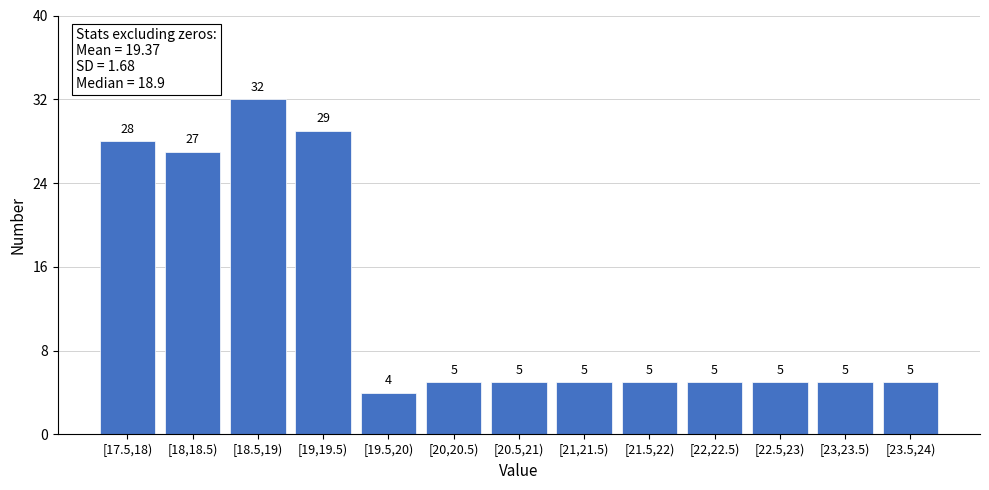

Reading left to right, what are all the values shown in this chart?

[17.5,18)=28	[18,18.5)=27	[18.5,19)=32	[19,19.5)=29	[19.5,20)=4	[20,20.5)=5	[20.5,21)=5	[21,21.5)=5	[21.5,22)=5	[22,22.5)=5	[22.5,23)=5	[23,23.5)=5	[23.5,24)=5